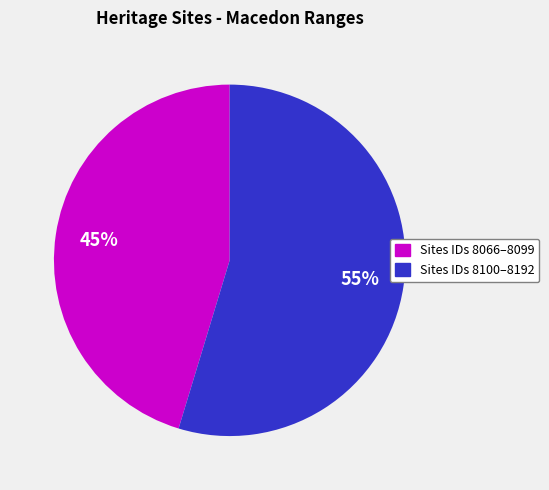

To the nearest percent, what is the average slice percentage?

50%